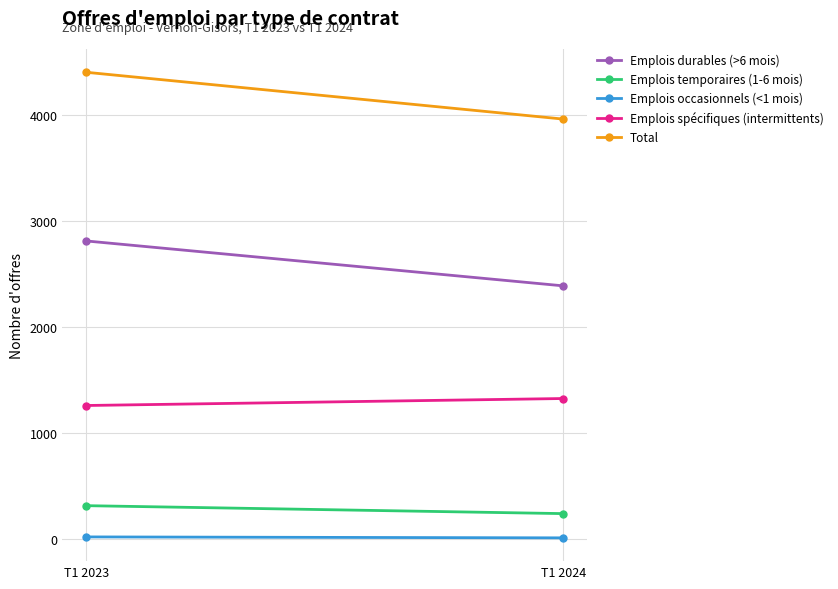

At T1 2024, list the series in order from largest to smallest.

Total, Emplois durables (>6 mois), Emplois spécifiques (intermittents), Emplois temporaires (1-6 mois), Emplois occasionnels (<1 mois)